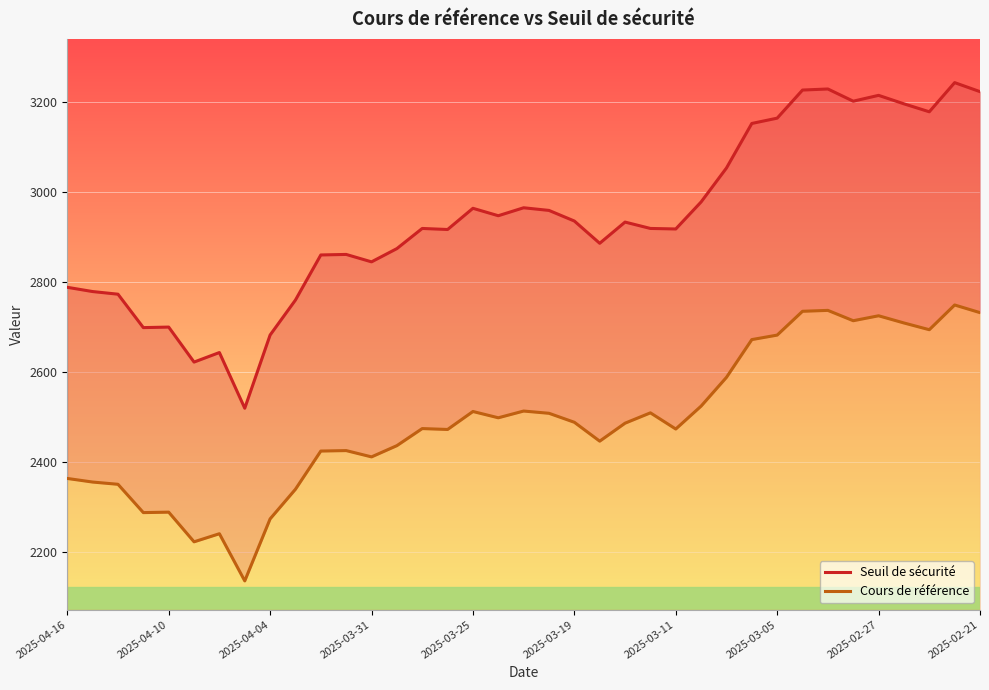

What is the value of the Cours de référence point at the 29th from the left?

2682.0